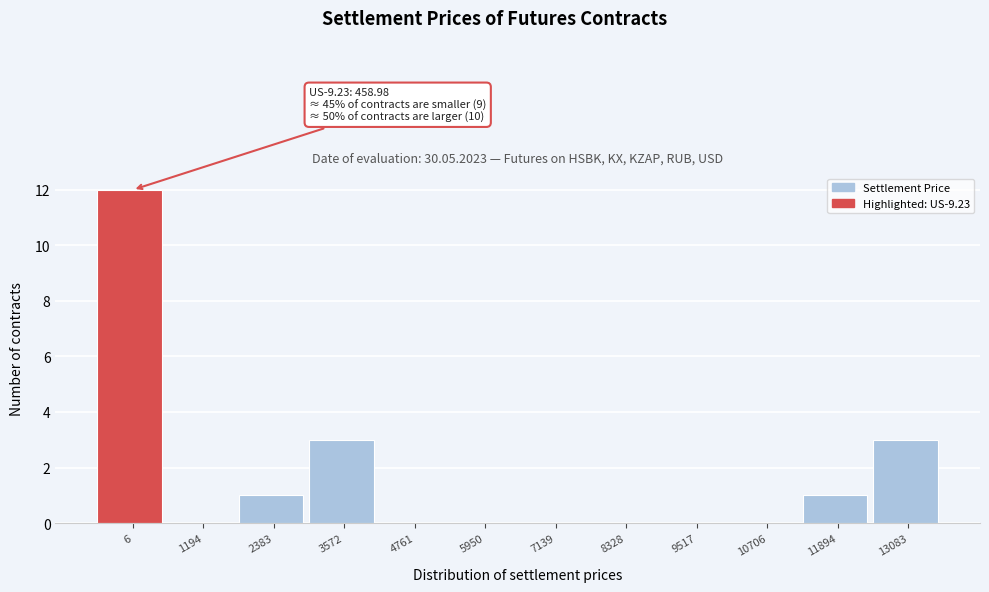

Reading left to right, extract all data points from this chart.

6=12	1194=0	2383=1	3572=3	4761=0	5950=0	7139=0	8328=0	9517=0	10706=0	11894=1	13083=3